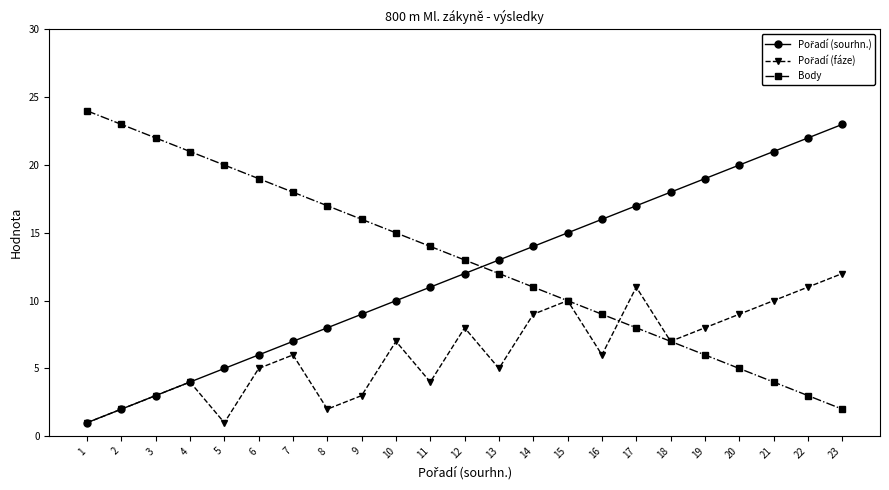

What is the spread (max minus min) of values at 7?

12